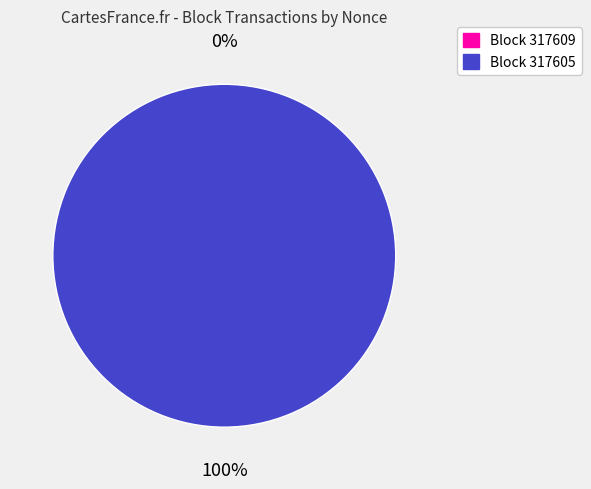

Does any single category account for the majority?

Yes